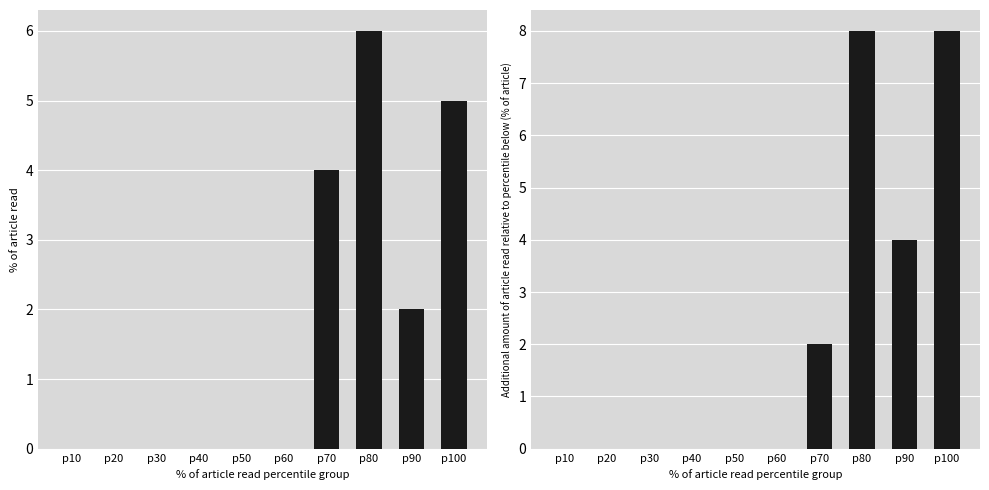

Rank the series by their maximum value, from lowest to highest.

col_4, col_8